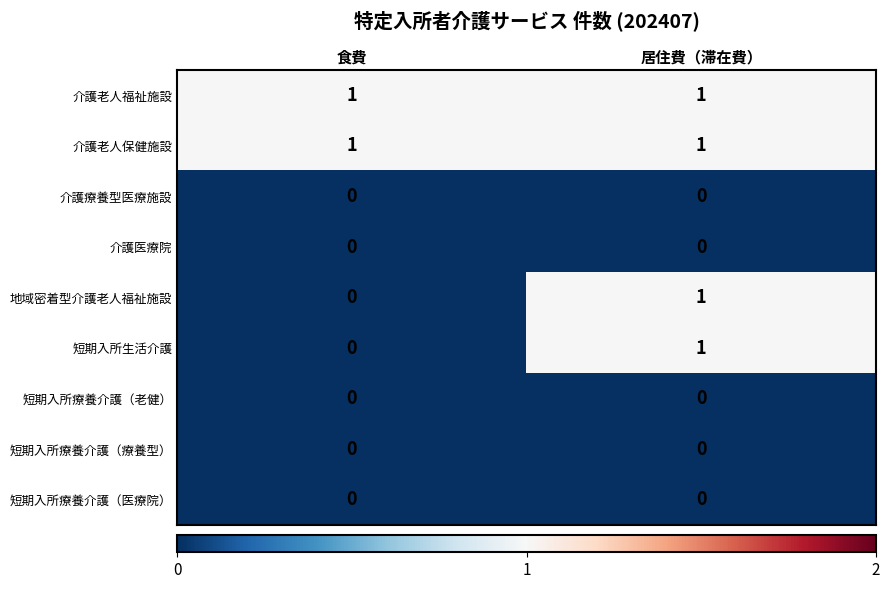

Reading right to left, transcribe all the data shown in this chart.

介護老人福祉施設: 1	1
介護老人保健施設: 1	1
介護療養型医療施設: 0	0
介護医療院: 0	0
地域密着型介護老人福祉施設: 1	0
短期入所生活介護: 1	0
短期入所療養介護（老健）: 0	0
短期入所療養介護（療養型）: 0	0
短期入所療養介護（医療院）: 0	0